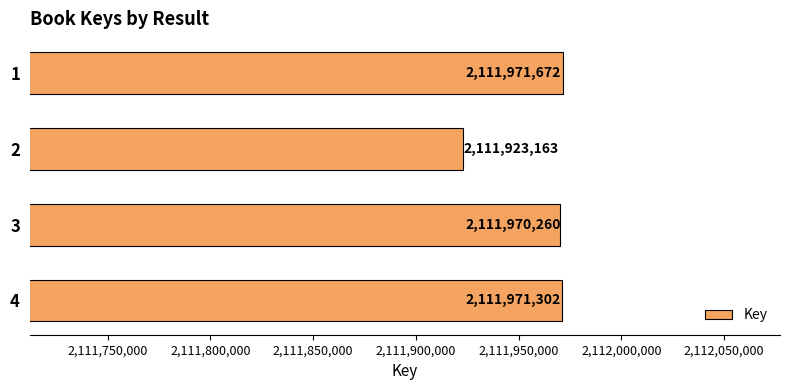

What is the change in value from 1 to 3?

-1412